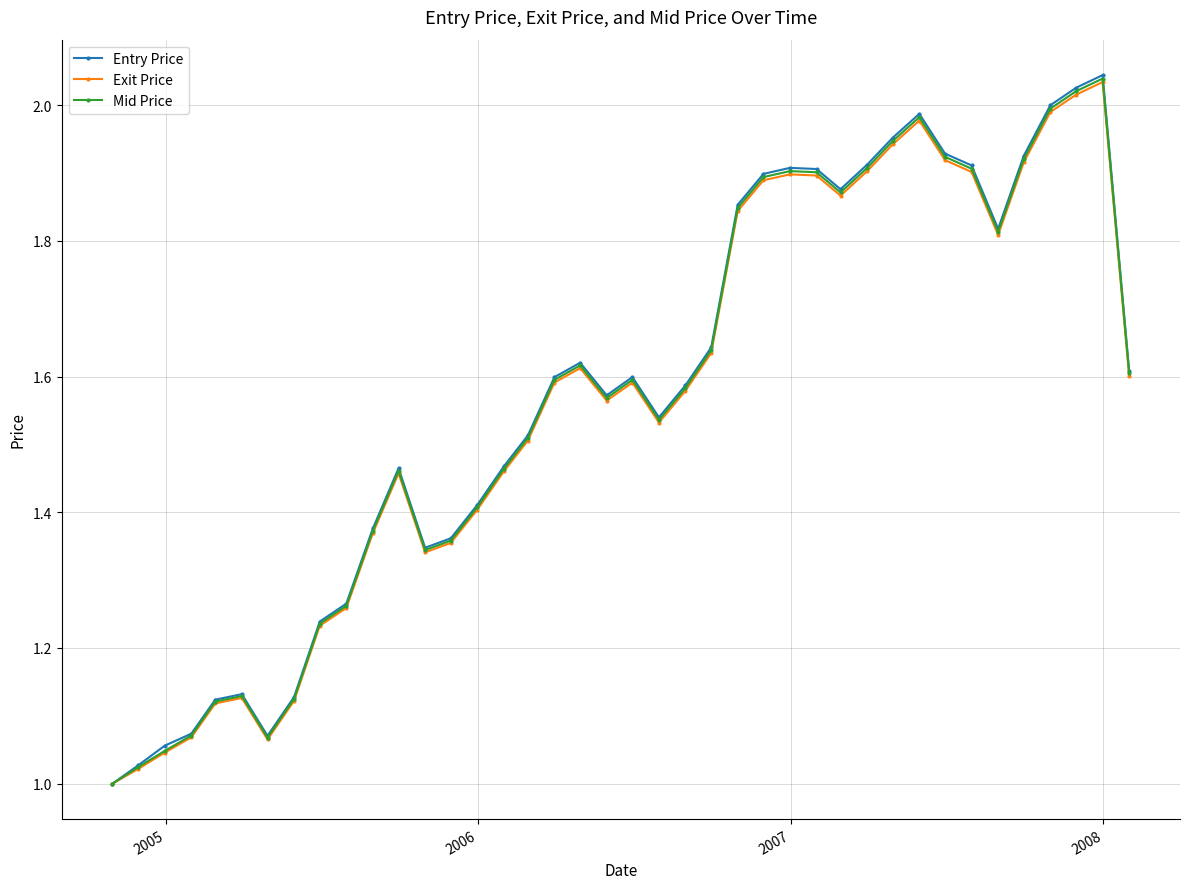

True or false: Entry Price has more than 2 interior local peaks.

True